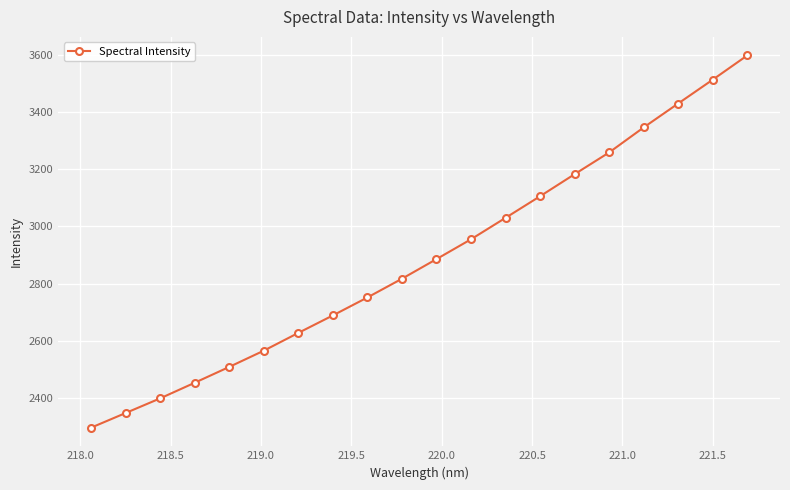

What is the difference between the second highest and second lowest values?

1166.8